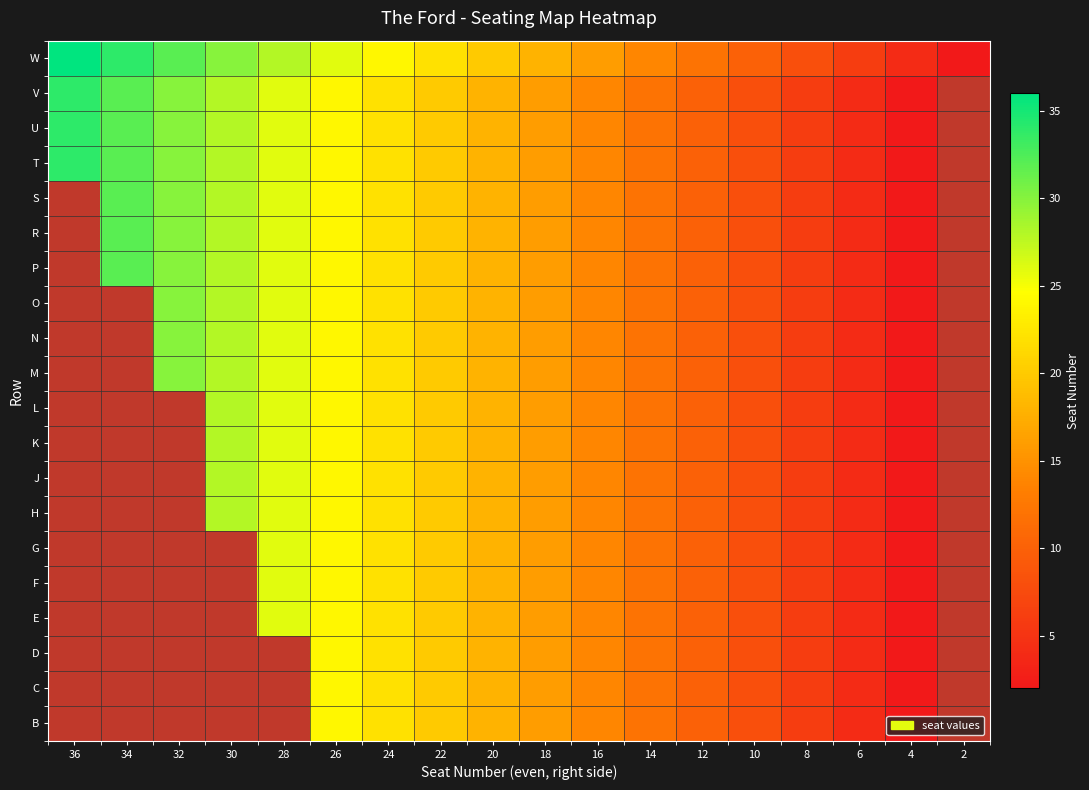

Reading left to right, extract all data points from this chart.

W: 36=36	34=34	32=32	30=30	28=28	26=26	24=24	22=22	20=20	18=18	16=16	14=14	12=12	10=10	8=8	6=6	4=4	2=2
V: 36=34	34=32	32=30	30=28	28=26	26=24	24=22	22=20	20=18	18=16	16=14	14=12	12=10	10=8	8=6	6=4	4=2	2=0
U: 36=34	34=32	32=30	30=28	28=26	26=24	24=22	22=20	20=18	18=16	16=14	14=12	12=10	10=8	8=6	6=4	4=2	2=0
T: 36=34	34=32	32=30	30=28	28=26	26=24	24=22	22=20	20=18	18=16	16=14	14=12	12=10	10=8	8=6	6=4	4=2	2=0
S: 36=0	34=32	32=30	30=28	28=26	26=24	24=22	22=20	20=18	18=16	16=14	14=12	12=10	10=8	8=6	6=4	4=2	2=0
R: 36=0	34=32	32=30	30=28	28=26	26=24	24=22	22=20	20=18	18=16	16=14	14=12	12=10	10=8	8=6	6=4	4=2	2=0
P: 36=0	34=32	32=30	30=28	28=26	26=24	24=22	22=20	20=18	18=16	16=14	14=12	12=10	10=8	8=6	6=4	4=2	2=0
O: 36=0	34=0	32=30	30=28	28=26	26=24	24=22	22=20	20=18	18=16	16=14	14=12	12=10	10=8	8=6	6=4	4=2	2=0
N: 36=0	34=0	32=30	30=28	28=26	26=24	24=22	22=20	20=18	18=16	16=14	14=12	12=10	10=8	8=6	6=4	4=2	2=0
M: 36=0	34=0	32=30	30=28	28=26	26=24	24=22	22=20	20=18	18=16	16=14	14=12	12=10	10=8	8=6	6=4	4=2	2=0
L: 36=0	34=0	32=0	30=28	28=26	26=24	24=22	22=20	20=18	18=16	16=14	14=12	12=10	10=8	8=6	6=4	4=2	2=0
K: 36=0	34=0	32=0	30=28	28=26	26=24	24=22	22=20	20=18	18=16	16=14	14=12	12=10	10=8	8=6	6=4	4=2	2=0
J: 36=0	34=0	32=0	30=28	28=26	26=24	24=22	22=20	20=18	18=16	16=14	14=12	12=10	10=8	8=6	6=4	4=2	2=0
H: 36=0	34=0	32=0	30=28	28=26	26=24	24=22	22=20	20=18	18=16	16=14	14=12	12=10	10=8	8=6	6=4	4=2	2=0
G: 36=0	34=0	32=0	30=0	28=26	26=24	24=22	22=20	20=18	18=16	16=14	14=12	12=10	10=8	8=6	6=4	4=2	2=0
F: 36=0	34=0	32=0	30=0	28=26	26=24	24=22	22=20	20=18	18=16	16=14	14=12	12=10	10=8	8=6	6=4	4=2	2=0
E: 36=0	34=0	32=0	30=0	28=26	26=24	24=22	22=20	20=18	18=16	16=14	14=12	12=10	10=8	8=6	6=4	4=2	2=0
D: 36=0	34=0	32=0	30=0	28=0	26=24	24=22	22=20	20=18	18=16	16=14	14=12	12=10	10=8	8=6	6=4	4=2	2=0
C: 36=0	34=0	32=0	30=0	28=0	26=24	24=22	22=20	20=18	18=16	16=14	14=12	12=10	10=8	8=6	6=4	4=2	2=0
B: 36=0	34=0	32=0	30=0	28=0	26=24	24=22	22=20	20=18	18=16	16=14	14=12	12=10	10=8	8=6	6=4	4=2	2=0